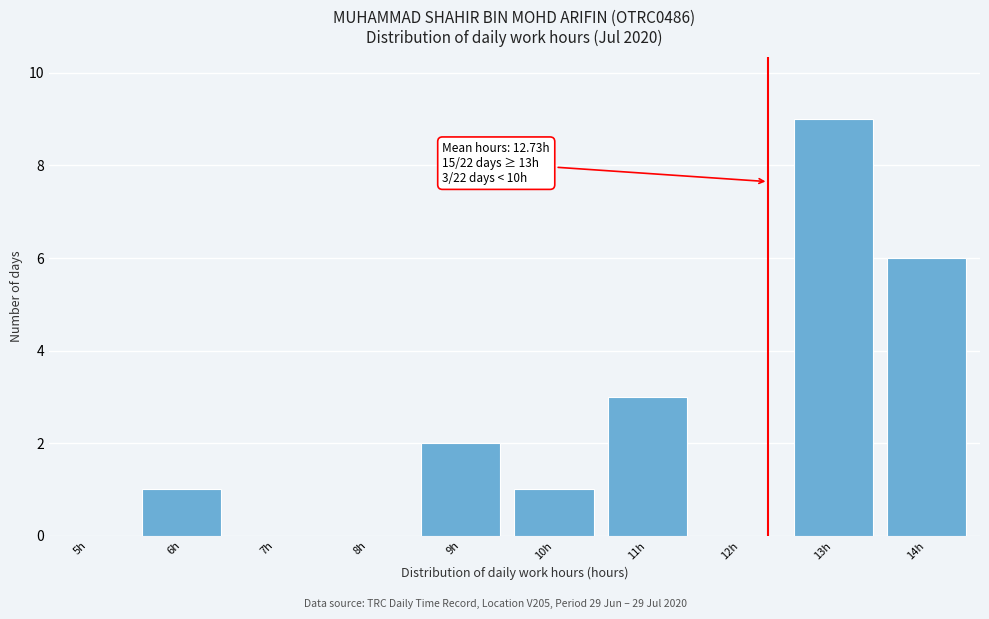

Reading right to left, what are all the values shown in this chart?

14h=6	13h=9	12h=0	11h=3	10h=1	9h=2	8h=0	7h=0	6h=1	5h=0